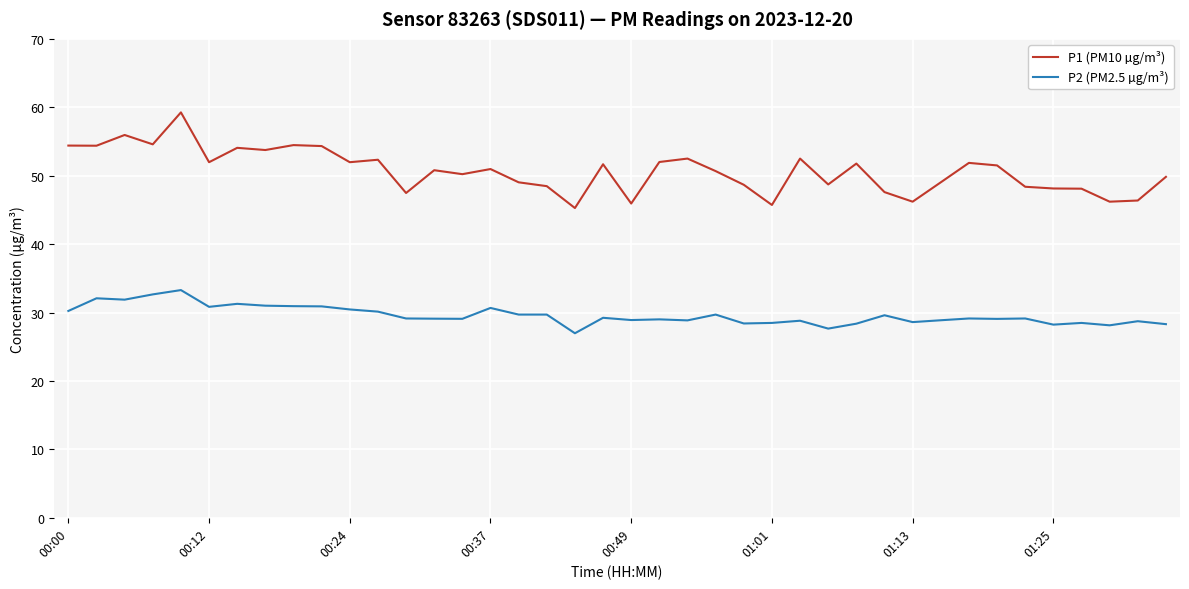

What is the difference between the maximum and minimum values in the P1 (PM10 µg/m³) series?

14.0